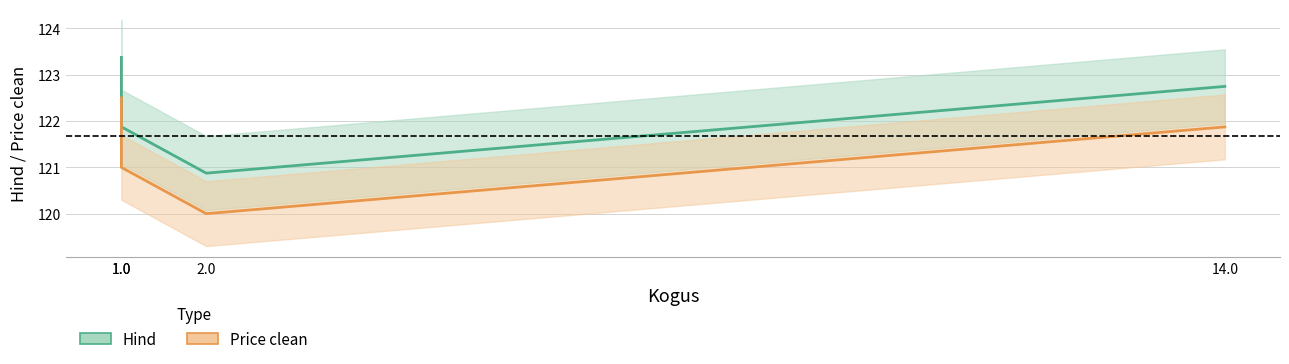

How many values in the Price clean (line) series exceed 121?

2